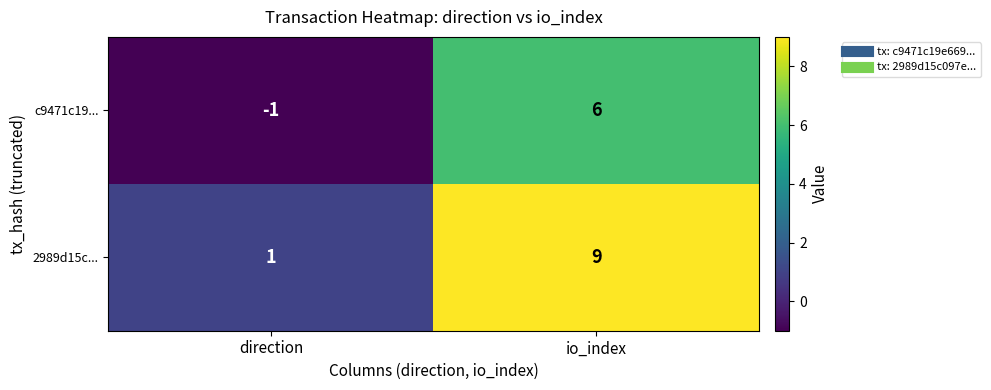

Reading left to right, transcribe all the data shown in this chart.

c9471c19...: -1	6
2989d15c...: 1	9